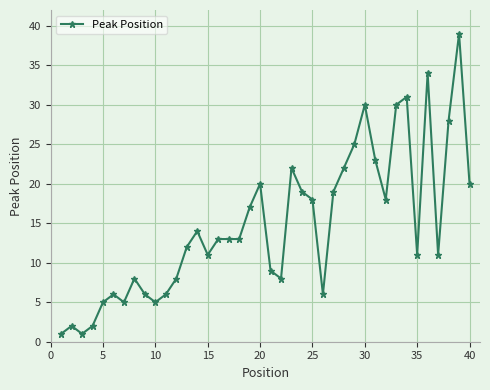

What is the maximum value shown in the chart?

39